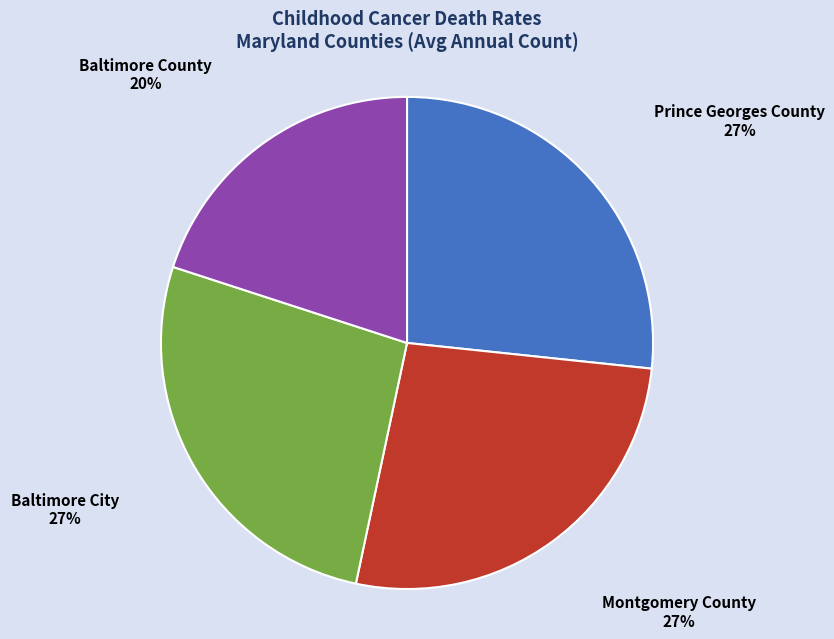

Do Prince Georges County and Montgomery County together represent more than half of the pie?

Yes